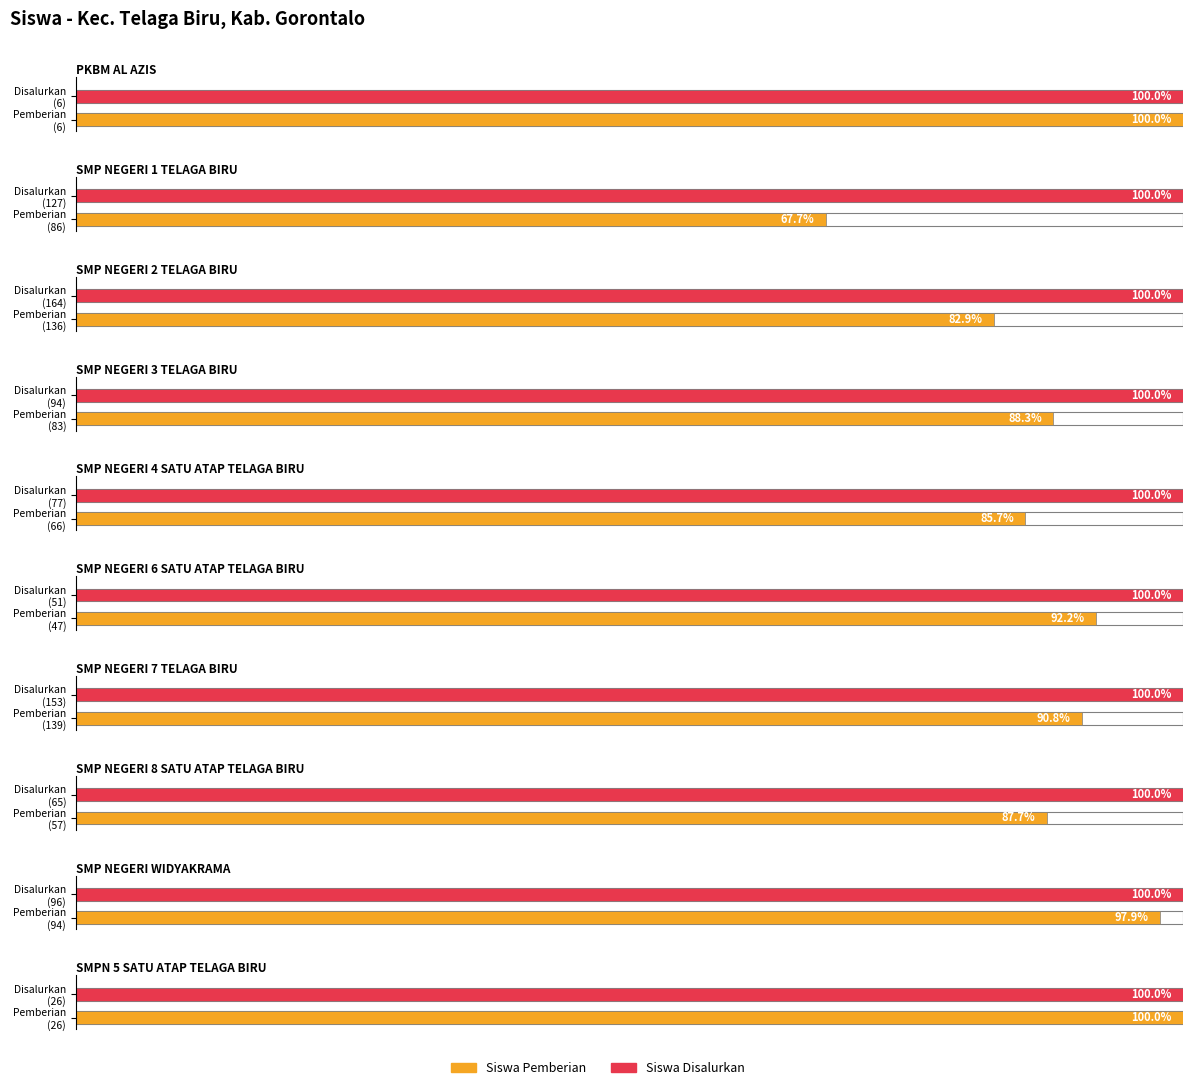

Between SMP NEGERI 8 SATU ATAP TELAGA BIRU and SMP NEGERI WIDYAKRAMA, which series saw the biggest shift?

Siswa Pemberian